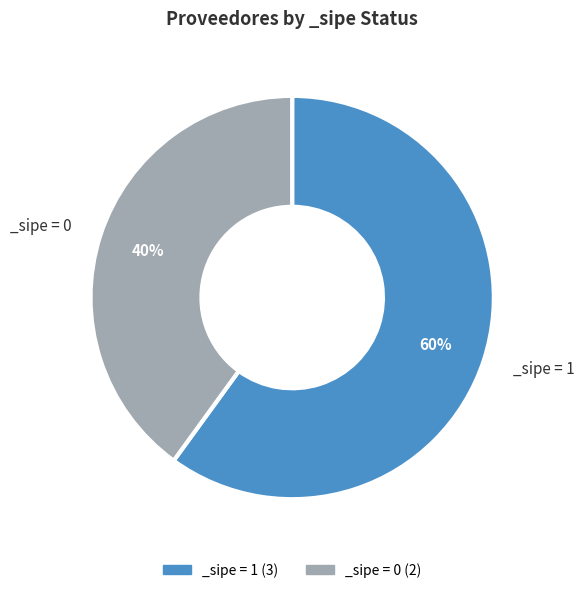

Count the number of slices in the pie.

2